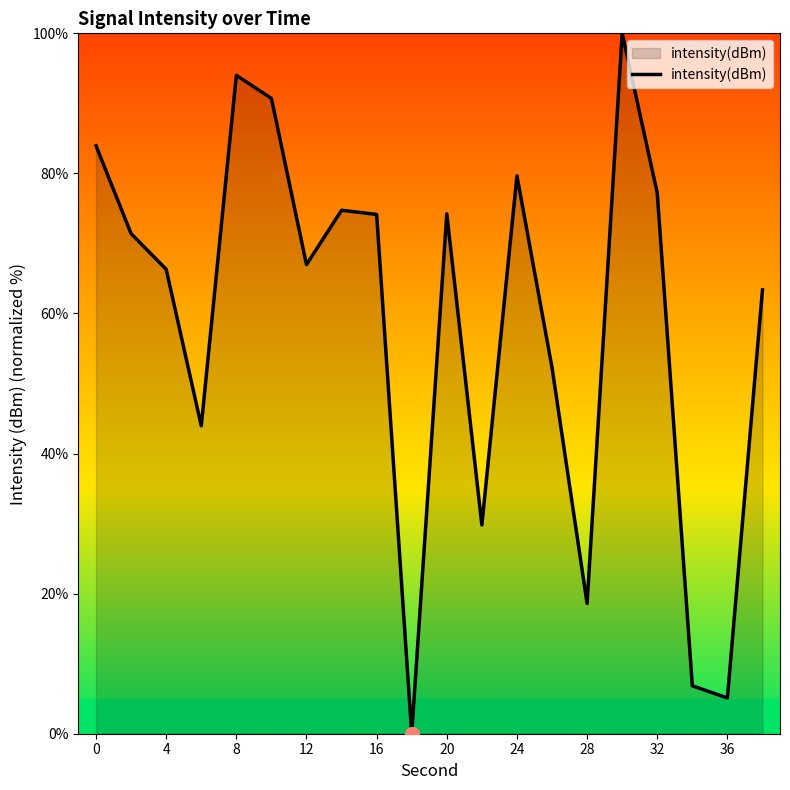

What is the greatest value displayed?

100.0